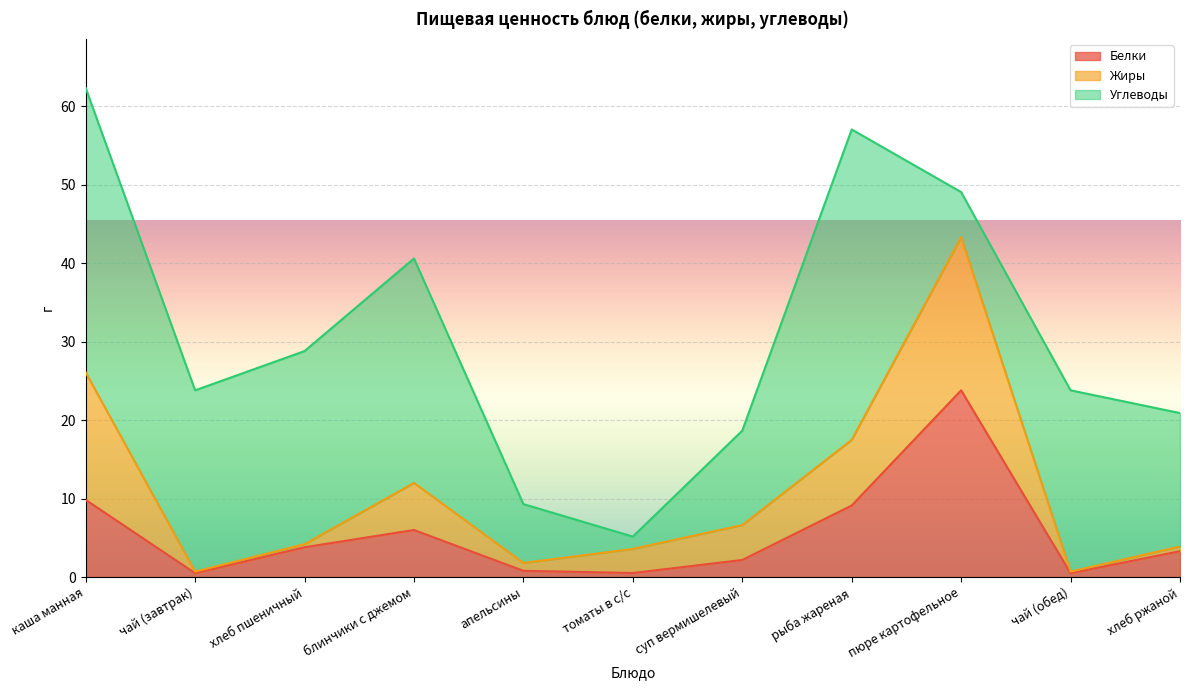

True or false: Белки has more than 1 interior local peaks.

True